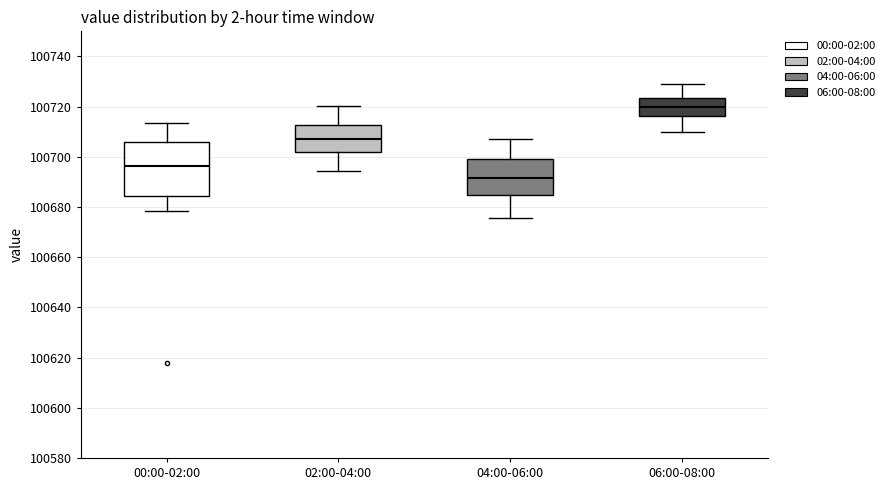

Reading left to right, read every box against the y-axis: the position of its median line, the range the box covers, and the ends of its whiskers. The values are not printed on the chart, so give them approximately, as read against the axis.

00:00-02:00: median 100696, box 100684 to 100706, whiskers 100678 to 100714
02:00-04:00: median 100708, box 100702 to 100712, whiskers 100694 to 100720
04:00-06:00: median 100692, box 100684 to 100698, whiskers 100676 to 100708
06:00-08:00: median 100720, box 100716 to 100724, whiskers 100710 to 100730